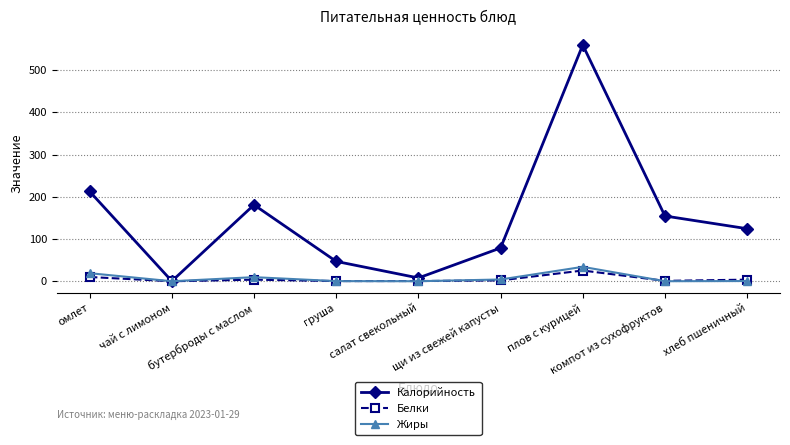

What is the sum of all Жиры values?

67.9